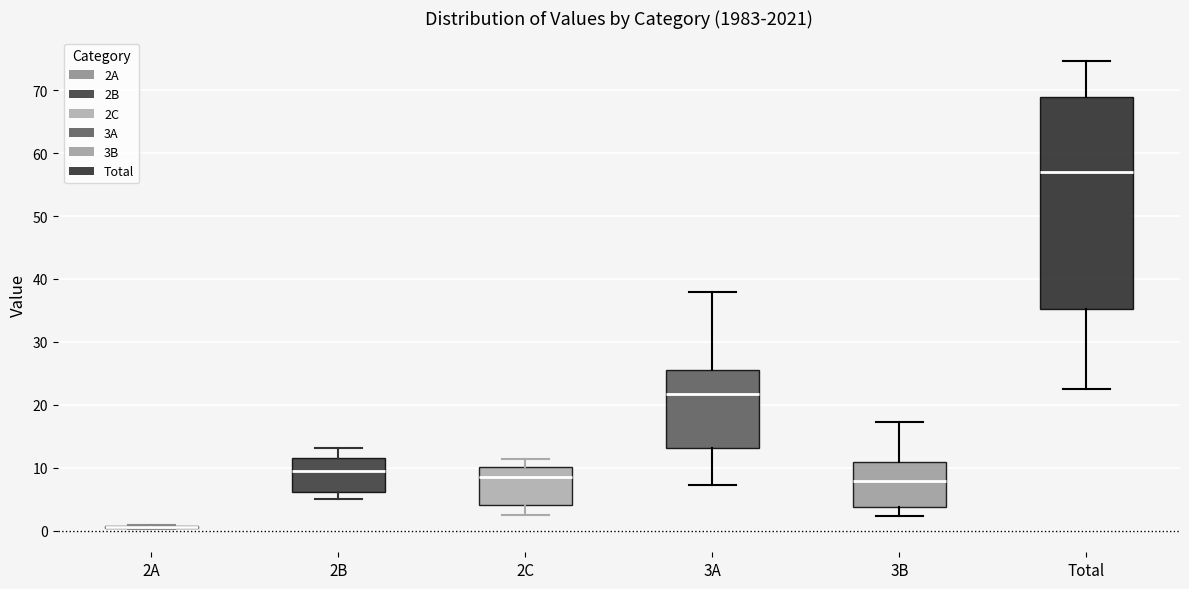

Which box is the tallest, from its lower edge to its upper edge?

Total